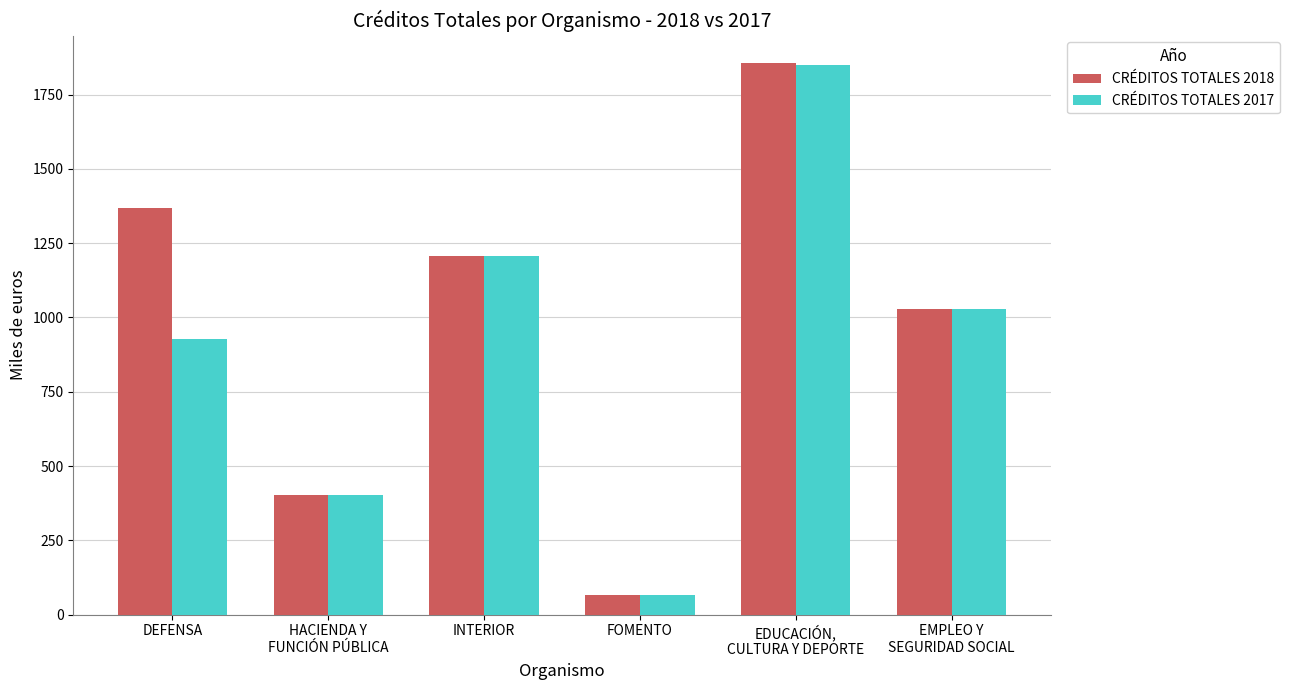

What is the difference between the CRÉDITOS TOTALES 2018 values at DEFENSA and EDUCACIÓN,
CULTURA Y DEPORTE?

488